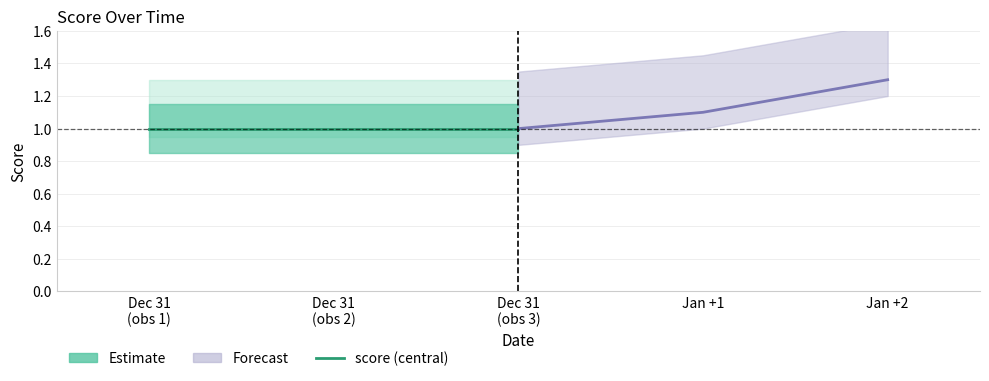

What is the difference between the highest and lowest values at Dec 31
(obs 3)?

0.3